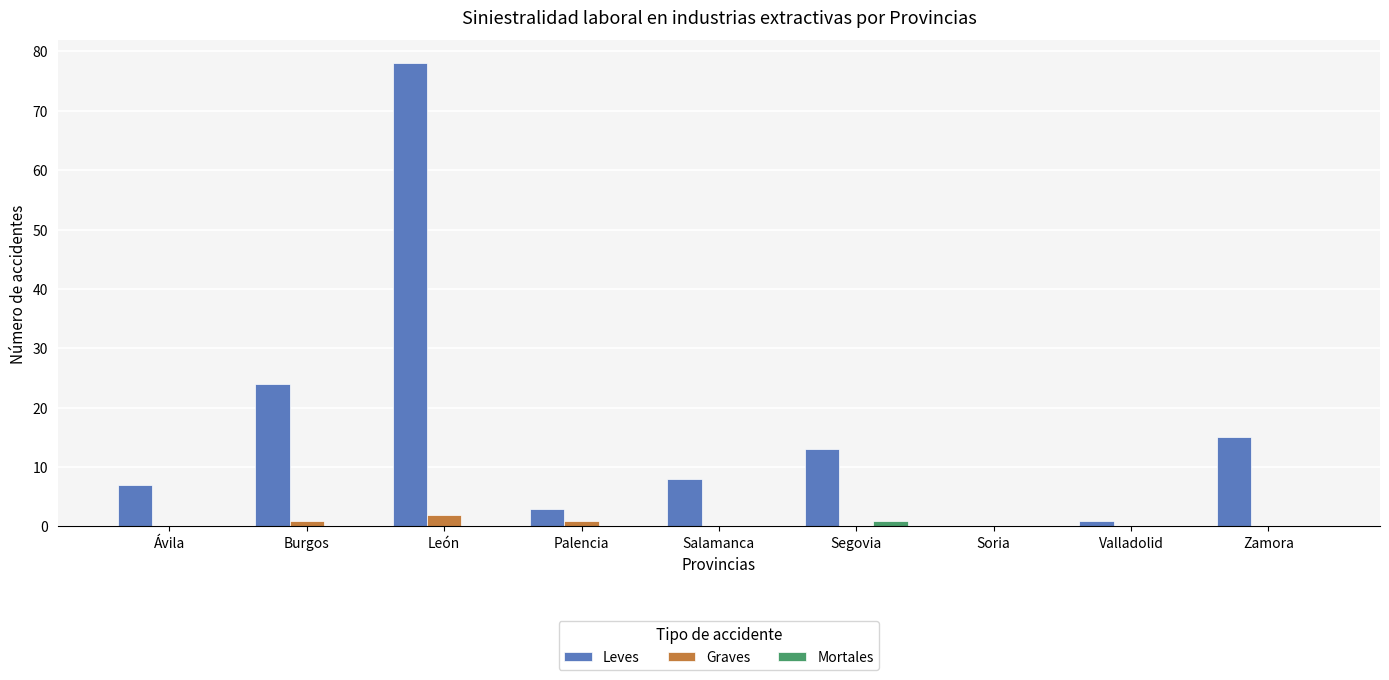

Which series has the largest total across all categories?

Leves